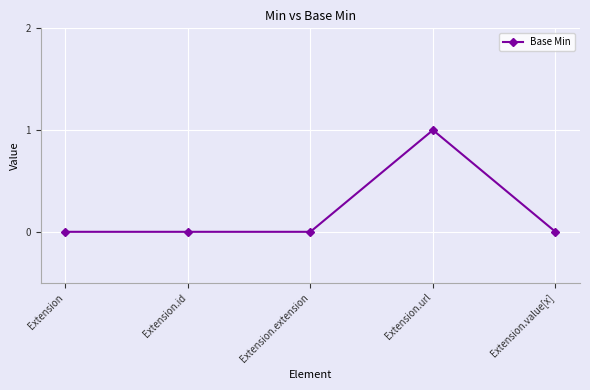

Which category has the highest value across all series?

Extension.url